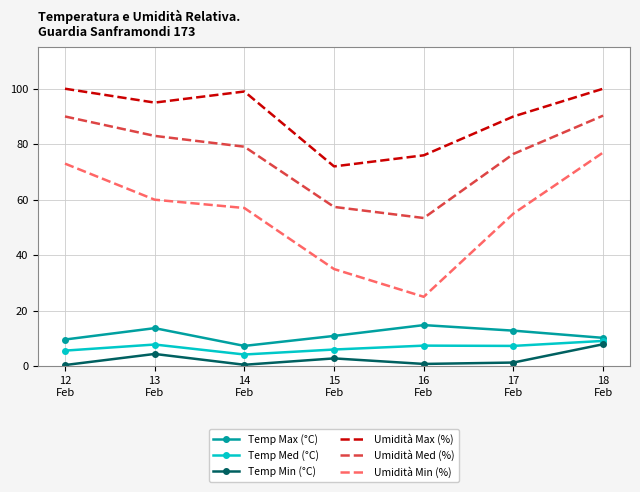

Which series has the largest total across all categories?

Umidità Max (%)